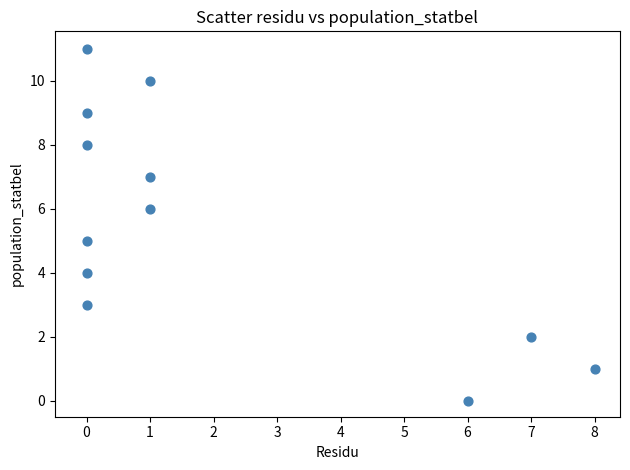

What is the average Y value?

6